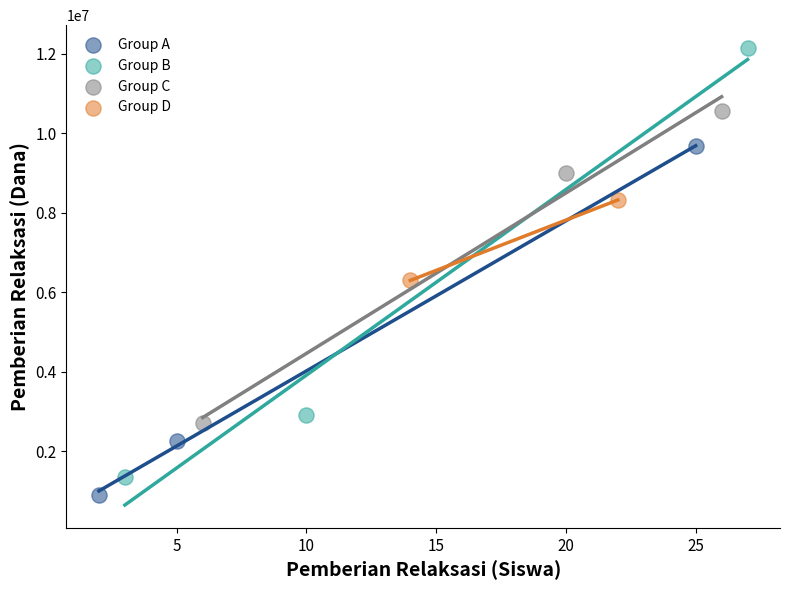

What are all the series names shown in the legend?

Group A, Group B, Group C, Group D